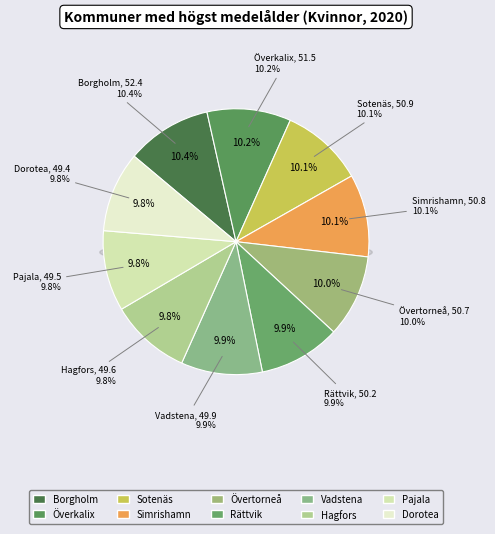

To the nearest percent, what portion does Övertorneå represent?

10%